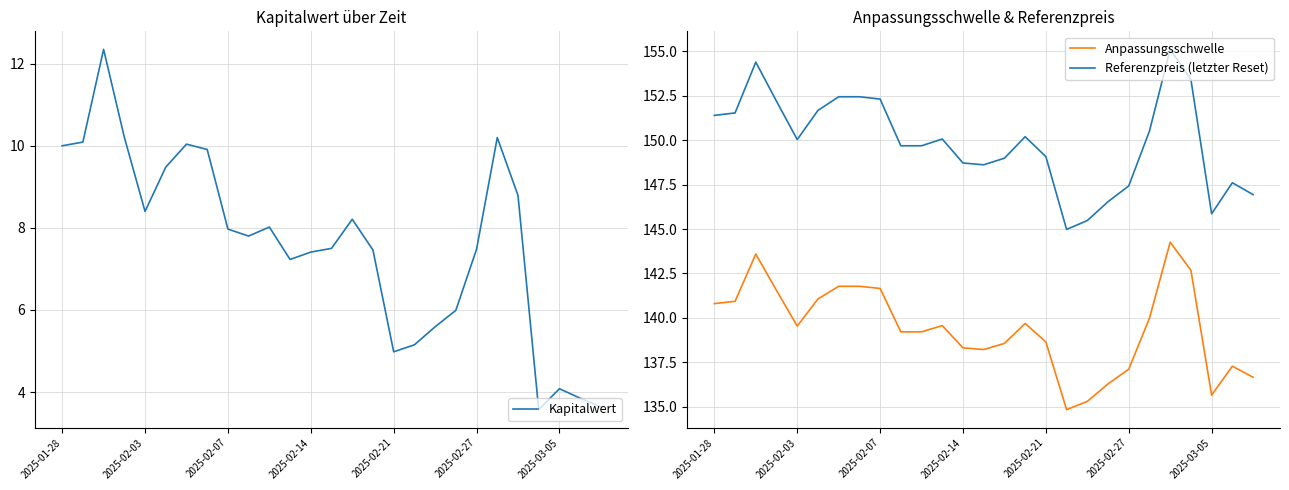

Which series changed the most between 7 and 25?

Kapitalwert